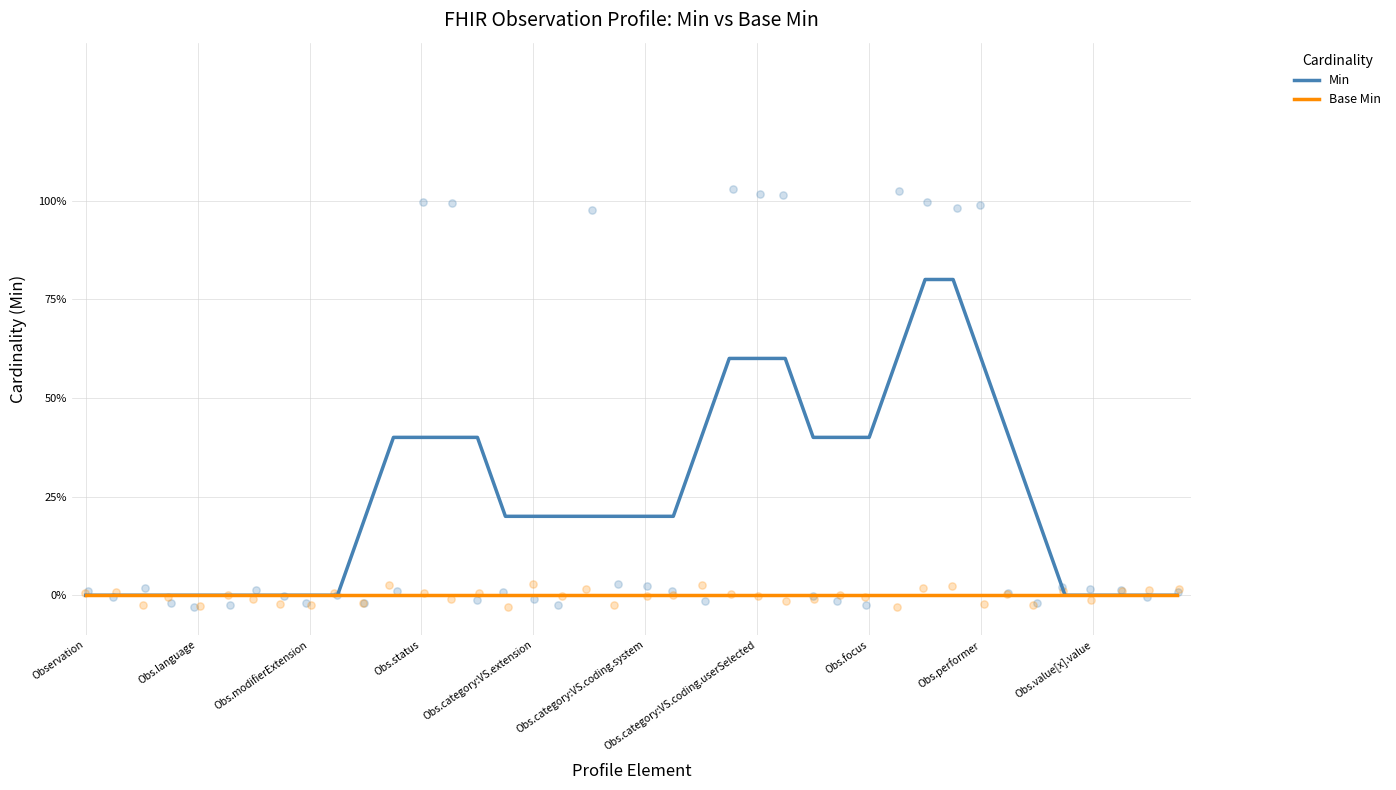

Which series reaches the maximum Y coordinate?

Min